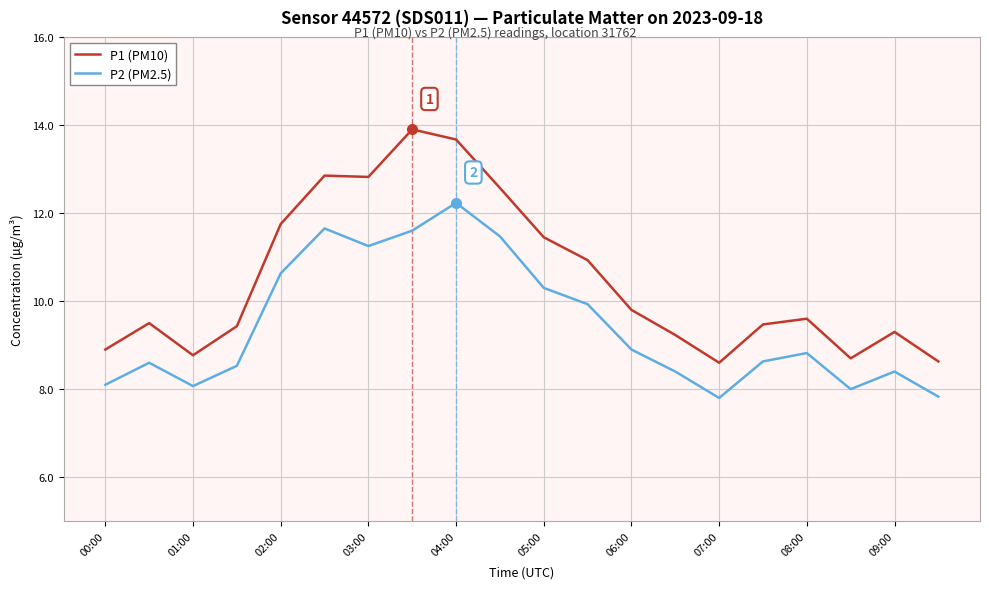

What is the average value of the P1 (PM10) series?

10.5